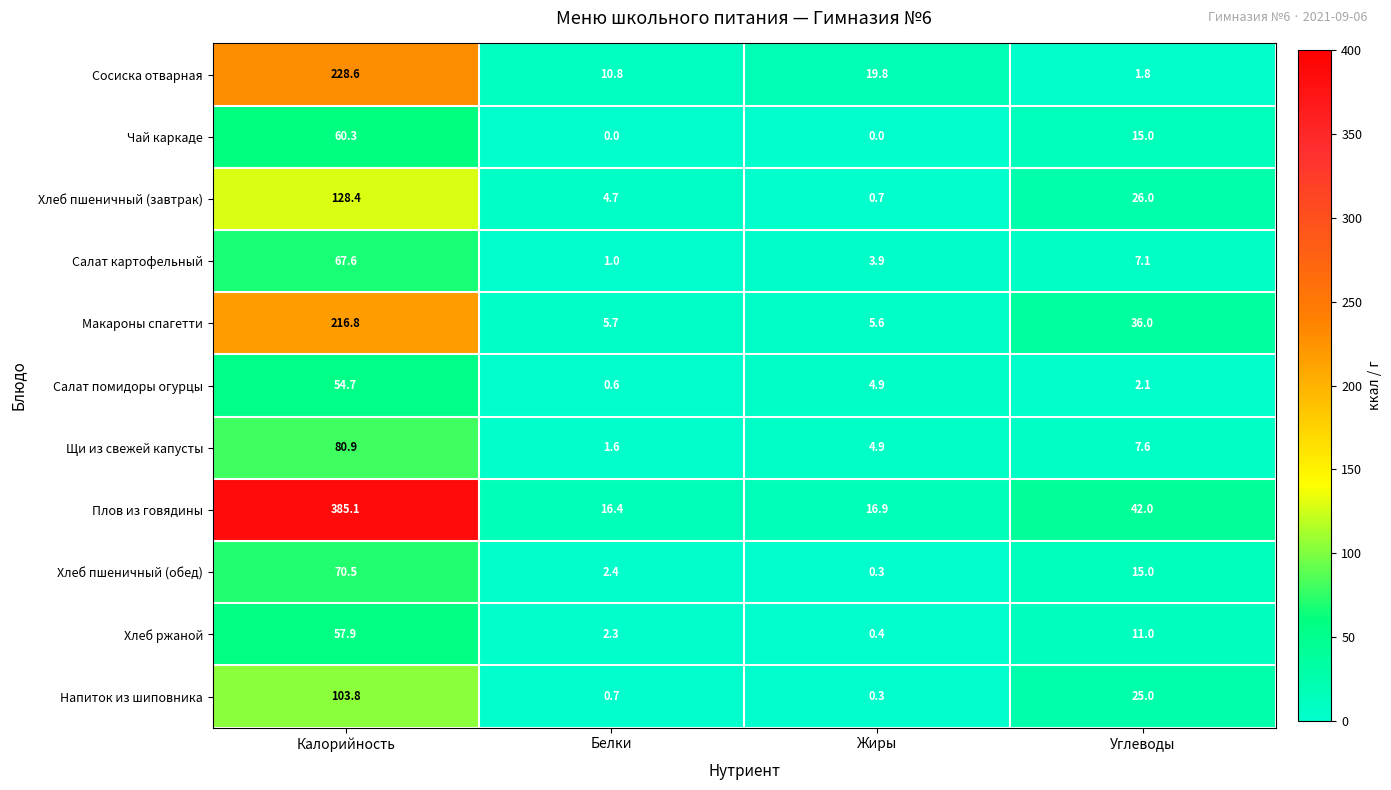

Rank the categories by Щи из свежей капусты value from highest to lowest.

Калорийность, Углеводы, Жиры, Белки